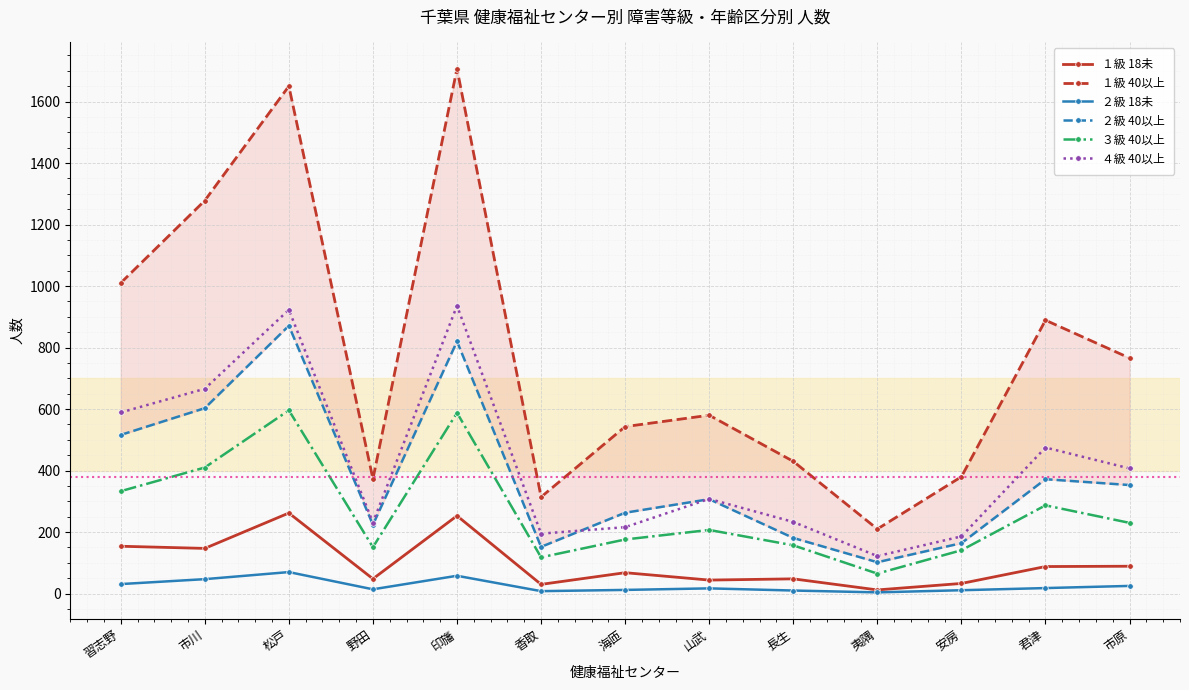

True or false: ４級 40以上 and １級 18未 intersect in this chart.

False